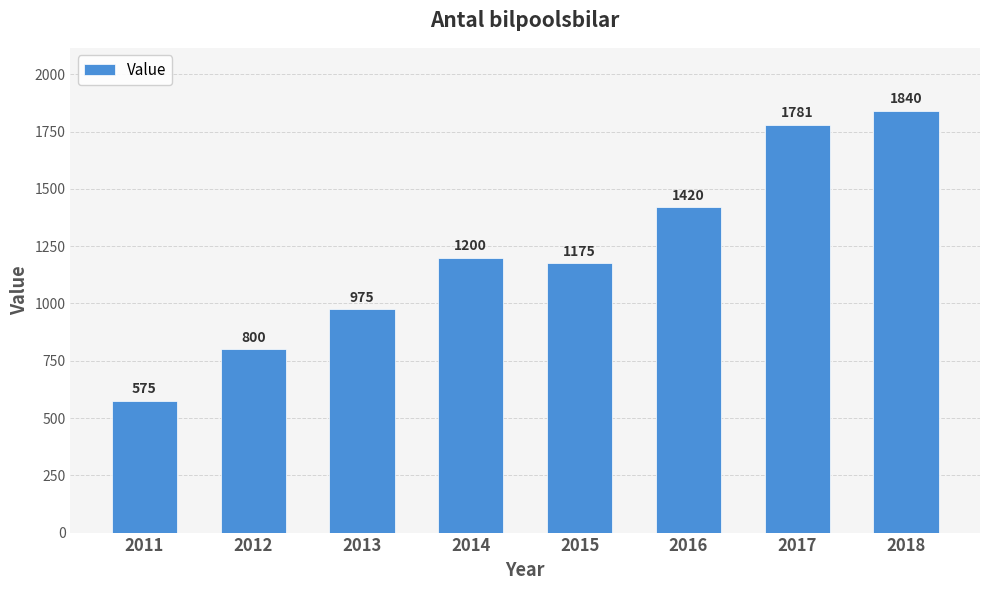

What is the difference between the maximum and minimum values?

1265